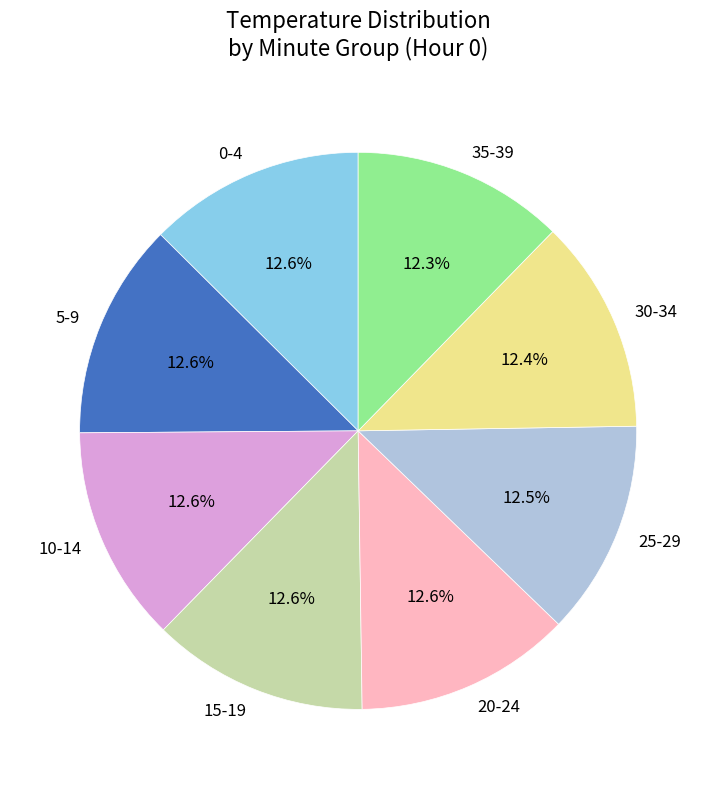

Approximately how many times larger is the value at 15-19 compared to 25-29?

1.0